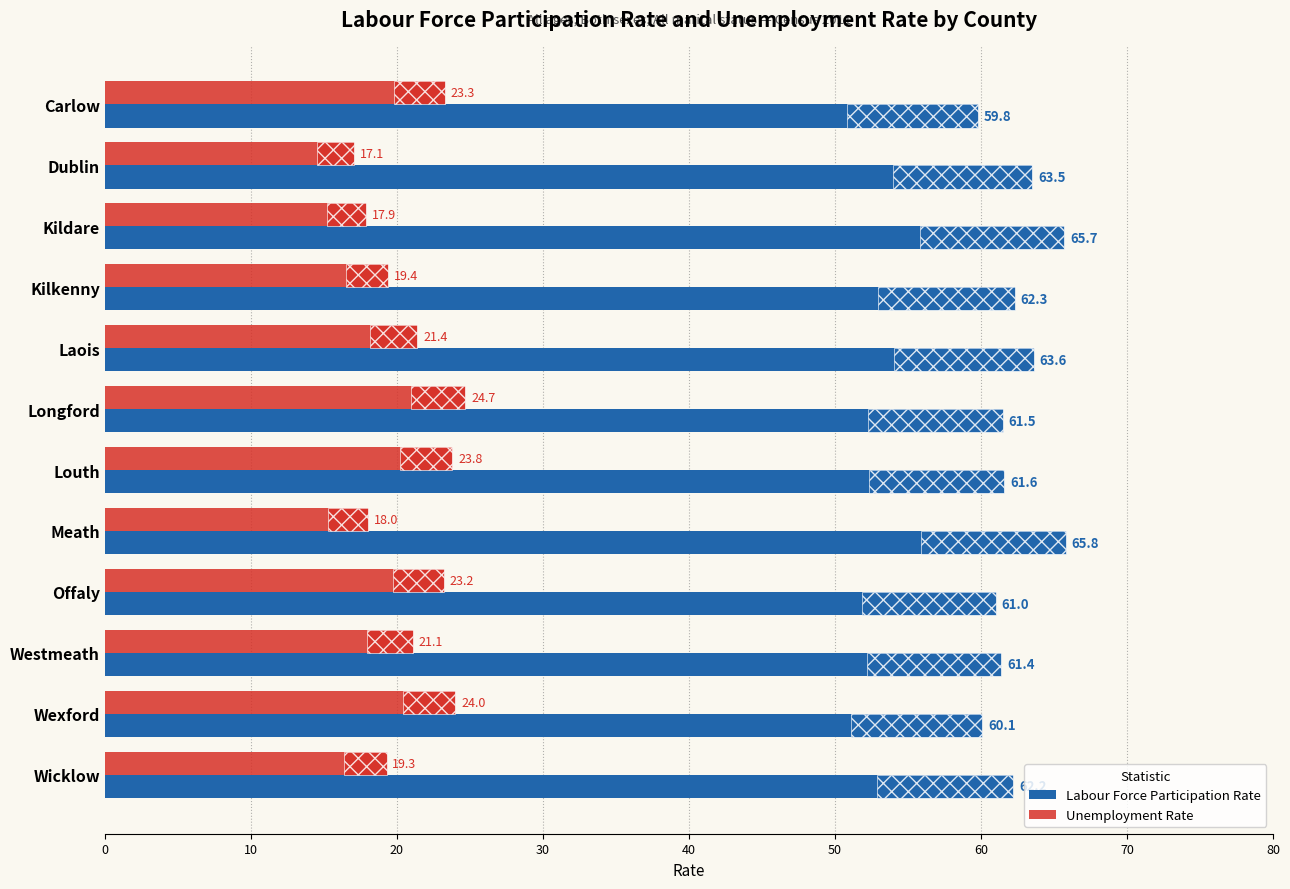

How many bars are there in each group?

2